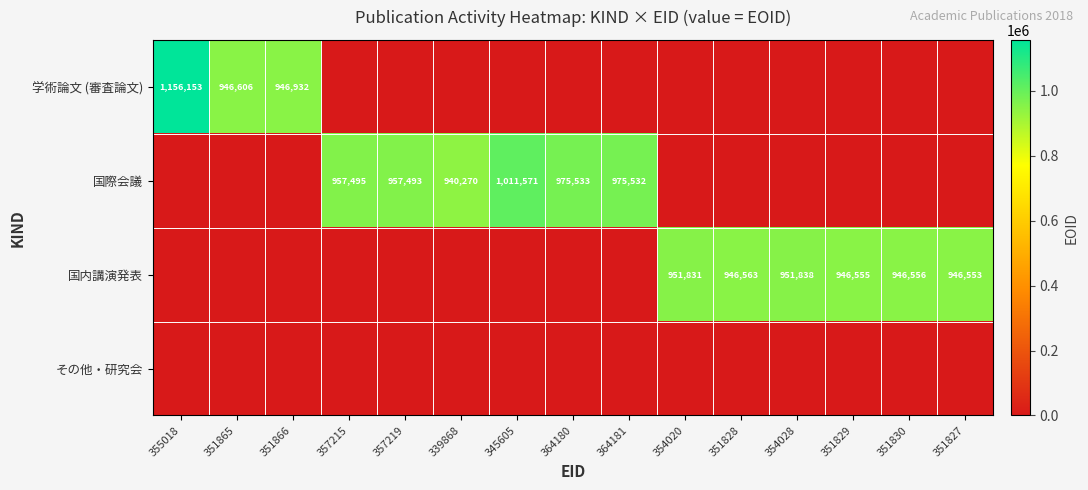

What is the difference between the 国際会議 values at 357219 and 364181?

18039